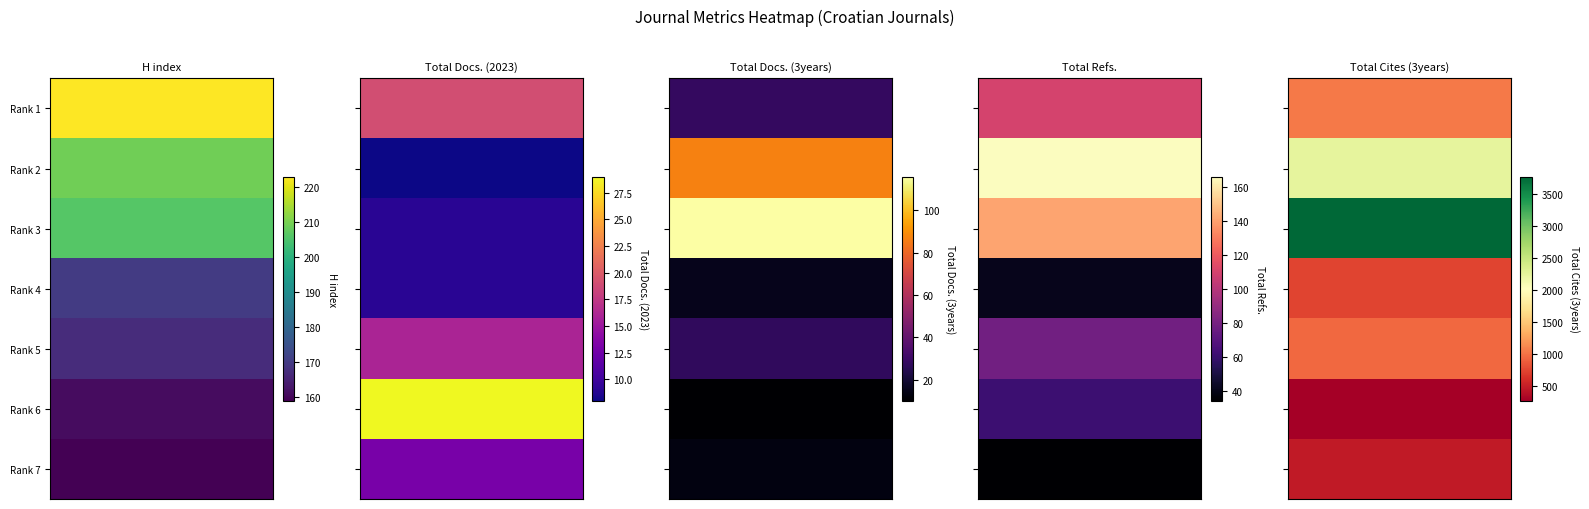

What is the average value of the Total Docs. (3years) series?

42